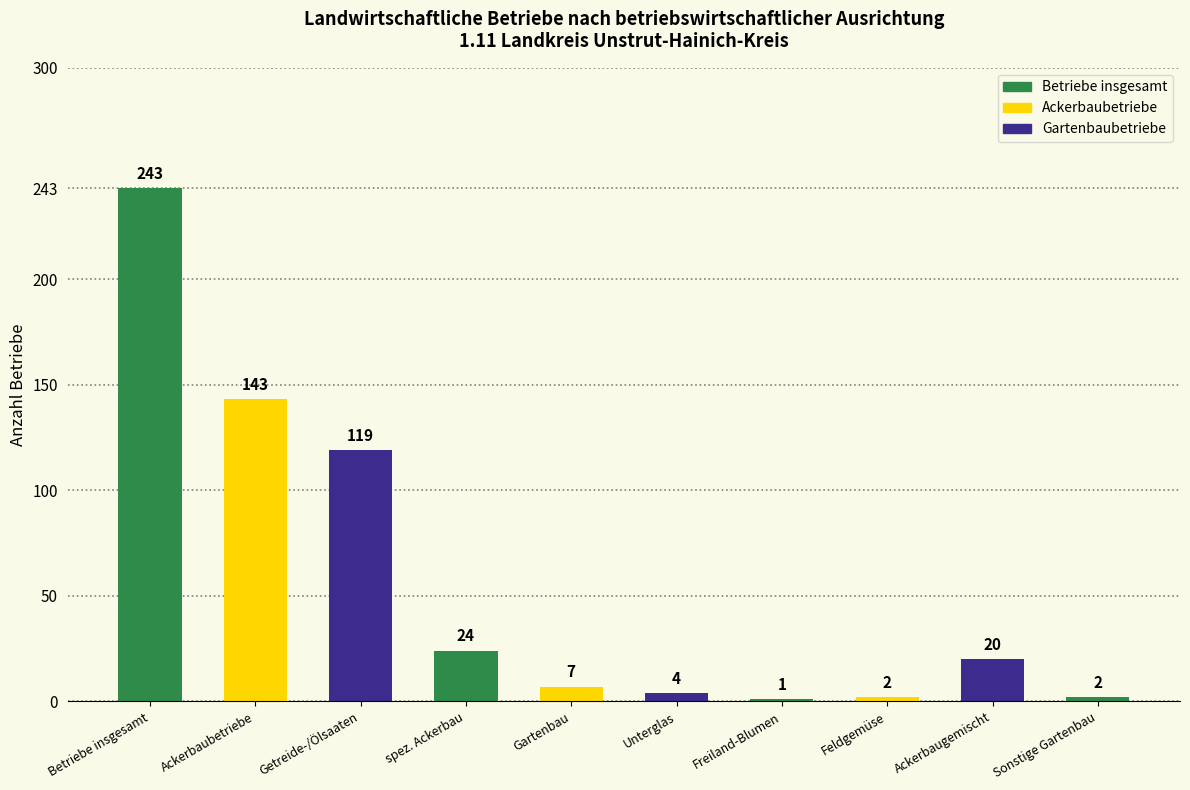

Does the chart contain stacked bars?

No